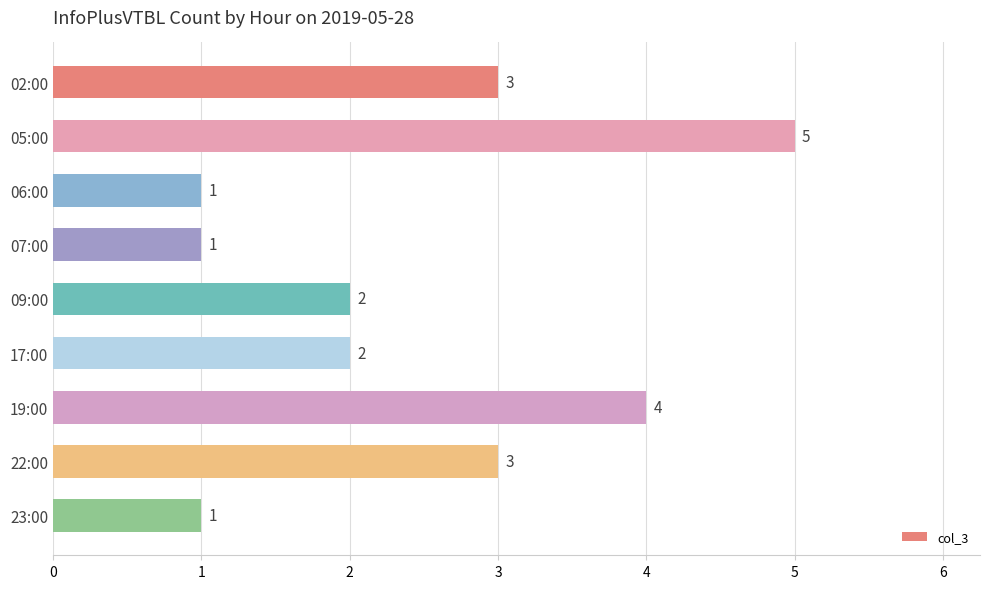

Approximately how many times larger is the value at 17:00 compared to 05:00?

0.4